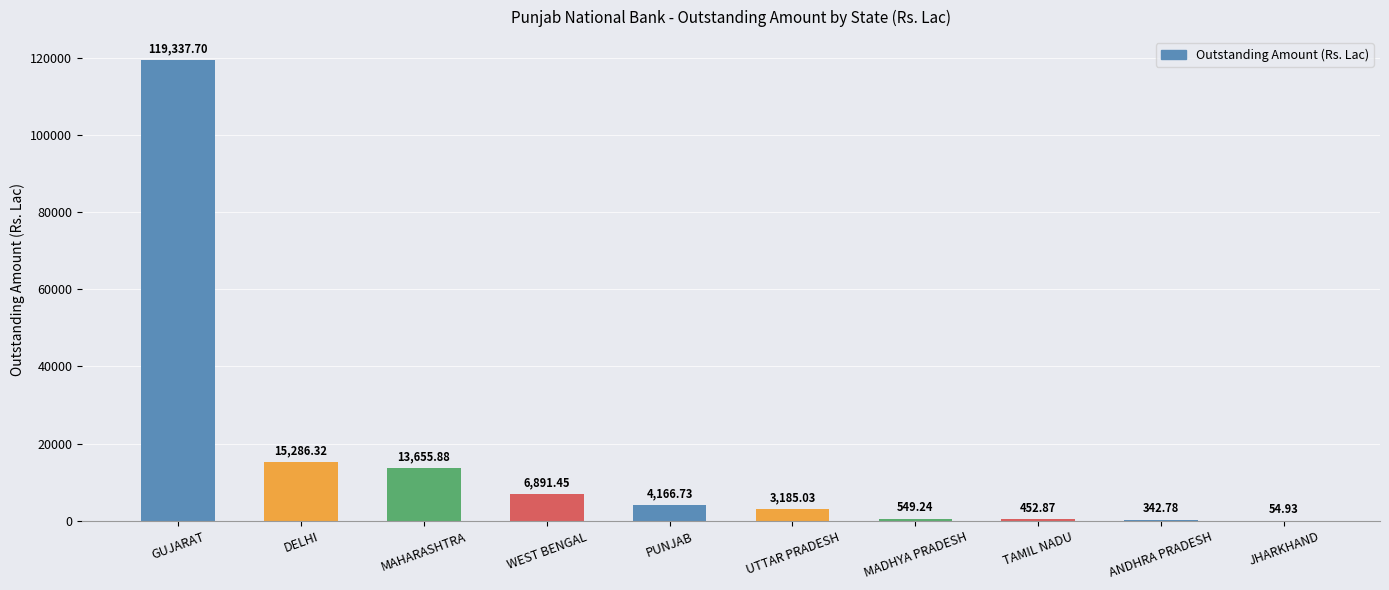

Which category has the highest value across all series?

GUJARAT